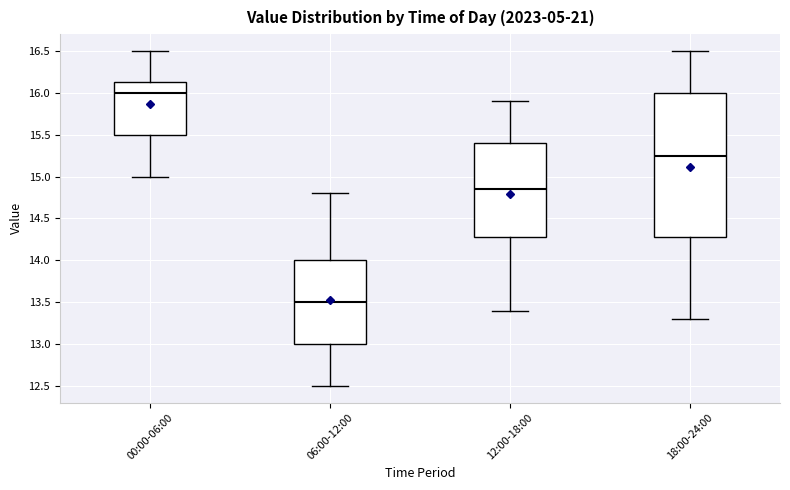

Which box's median line is the highest?

00:00-06:00